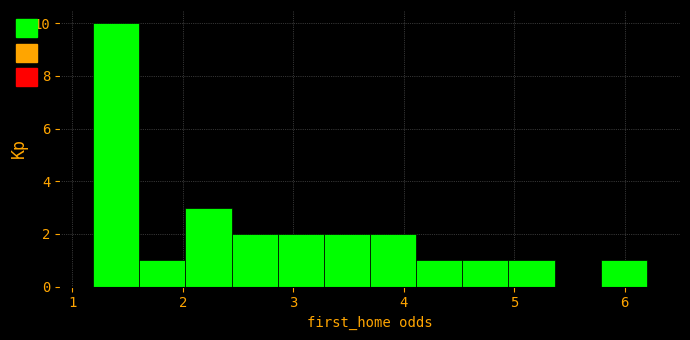

What is the height of the bar covering 5.8 to 6.2 on the x-axis? Neither the bar edges nor the heights are printed on the chart, so give them approximately, as read against the axes.

1